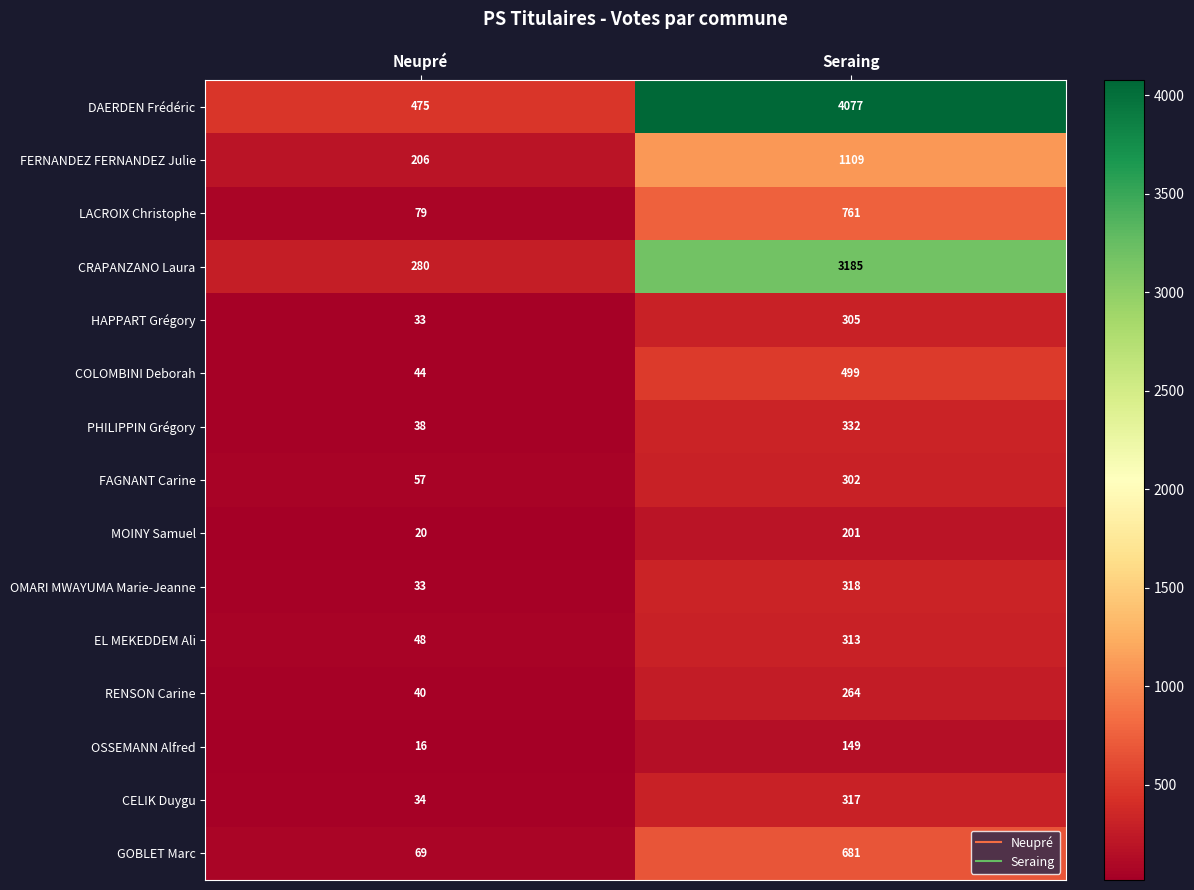

Reading left to right, extract all data points from this chart.

DAERDEN Frédéric: Neupré=475	Seraing=4077
FERNANDEZ FERNANDEZ Julie: Neupré=206	Seraing=1109
LACROIX Christophe: Neupré=79	Seraing=761
CRAPANZANO Laura: Neupré=280	Seraing=3185
HAPPART Grégory: Neupré=33	Seraing=305
COLOMBINI Deborah: Neupré=44	Seraing=499
PHILIPPIN Grégory: Neupré=38	Seraing=332
FAGNANT Carine: Neupré=57	Seraing=302
MOINY Samuel: Neupré=20	Seraing=201
OMARI MWAYUMA Marie-Jeanne: Neupré=33	Seraing=318
EL MEKEDDEM Ali: Neupré=48	Seraing=313
RENSON Carine: Neupré=40	Seraing=264
OSSEMANN Alfred: Neupré=16	Seraing=149
CELIK Duygu: Neupré=34	Seraing=317
GOBLET Marc: Neupré=69	Seraing=681